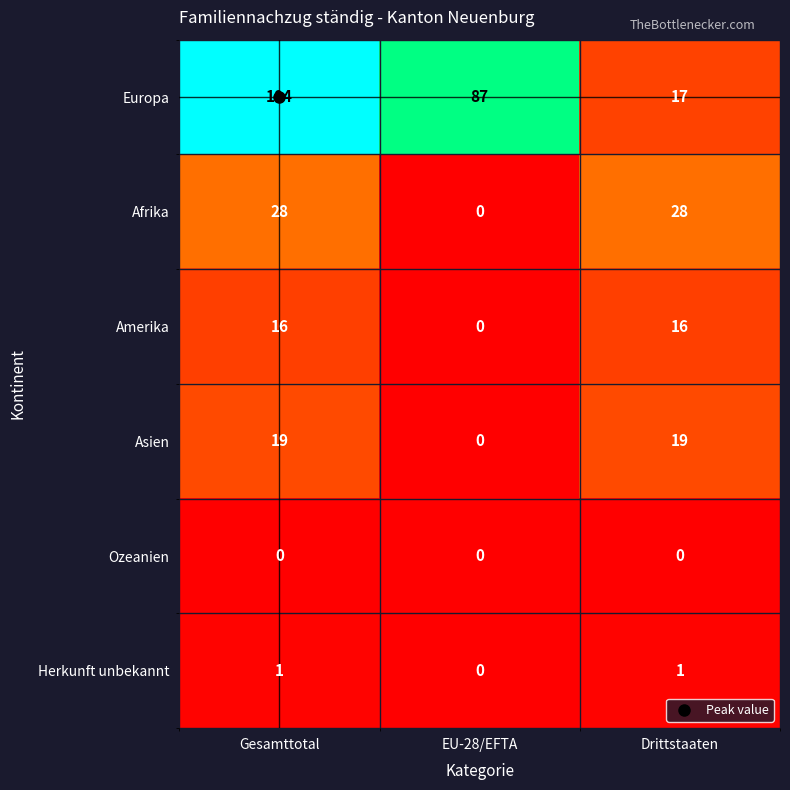

Is it true that Afrika equals 28 at Drittstaaten?

True